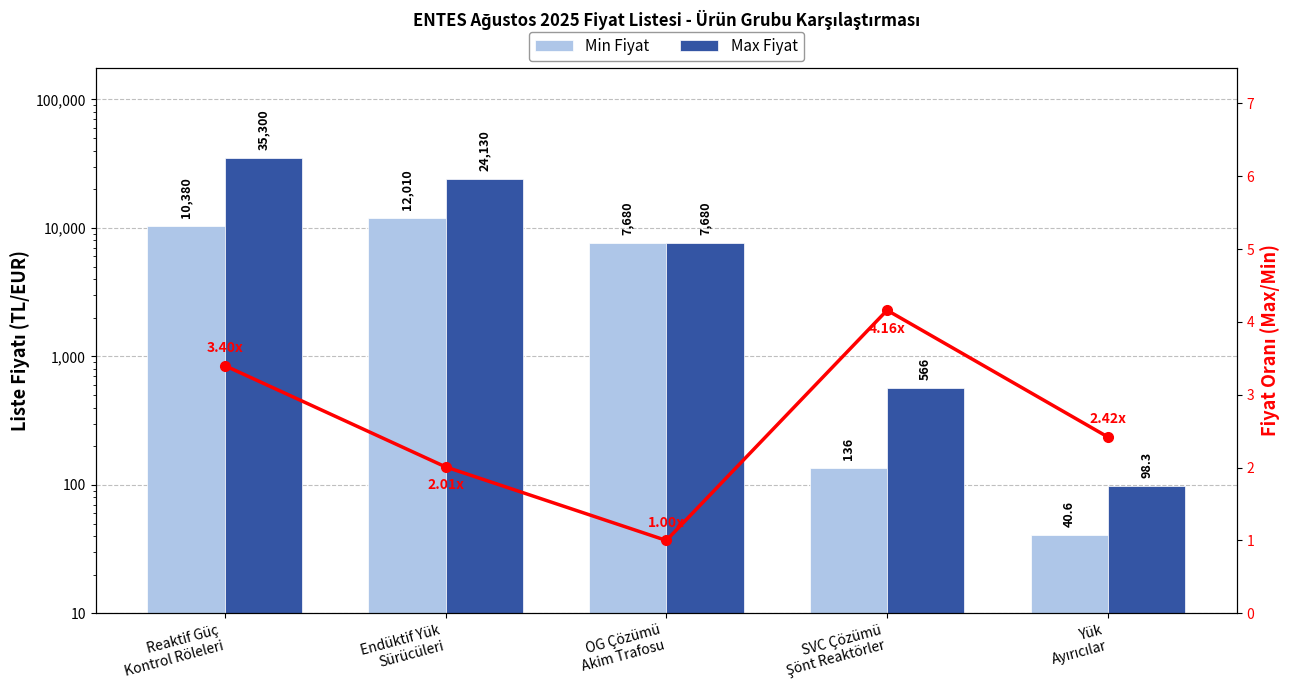

Reading right to left, list all the values displayed in this chart.

Min Fiyat: Yük
Ayırıcılar=40.6	SVC Çözümü
Şönt Reaktörler=136.0	OG Çözümü
Akim Trafosu=7680.0	Endüktif Yük
Sürücüleri=12010.0	Reaktif Güç
Kontrol Röleleri=10380.0
Max Fiyat: Yük
Ayırıcılar=98.3	SVC Çözümü
Şönt Reaktörler=566.0	OG Çözümü
Akim Trafosu=7680.0	Endüktif Yük
Sürücüleri=24130.0	Reaktif Güç
Kontrol Röleleri=35300.0
Fiyat Oranı: Yük
Ayırıcılar=2.4	SVC Çözümü
Şönt Reaktörler=4.2	OG Çözümü
Akim Trafosu=1.0	Endüktif Yük
Sürücüleri=2.0	Reaktif Güç
Kontrol Röleleri=3.4